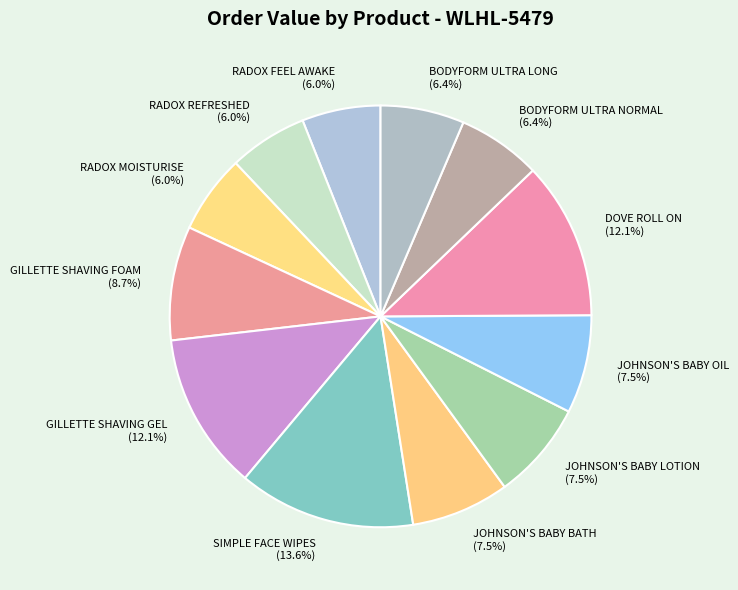

Which slice is the largest?

SIMPLE FACE WIPES